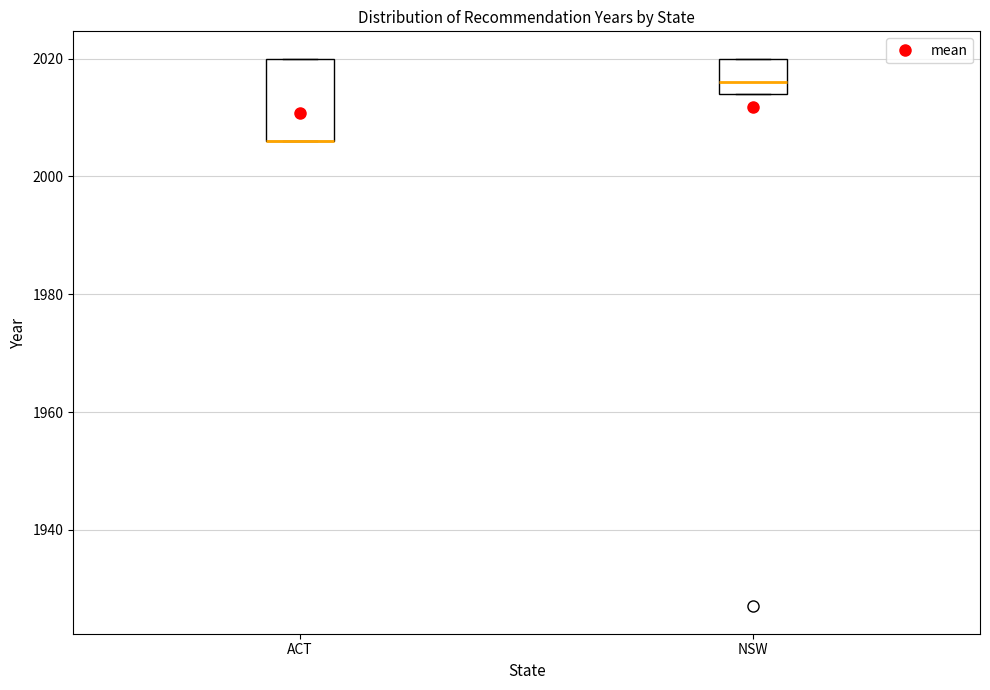

Comparing the boxes themselves (not the whiskers), which one is the tallest?

ACT